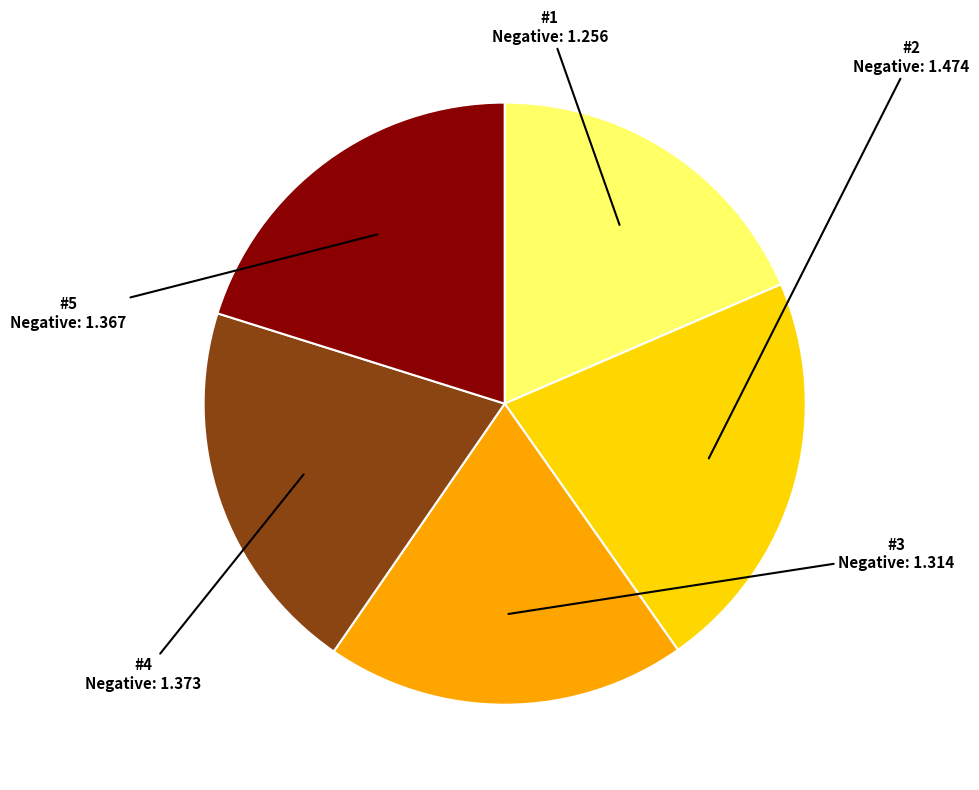

Which has a higher value, #2 or #3?

#2